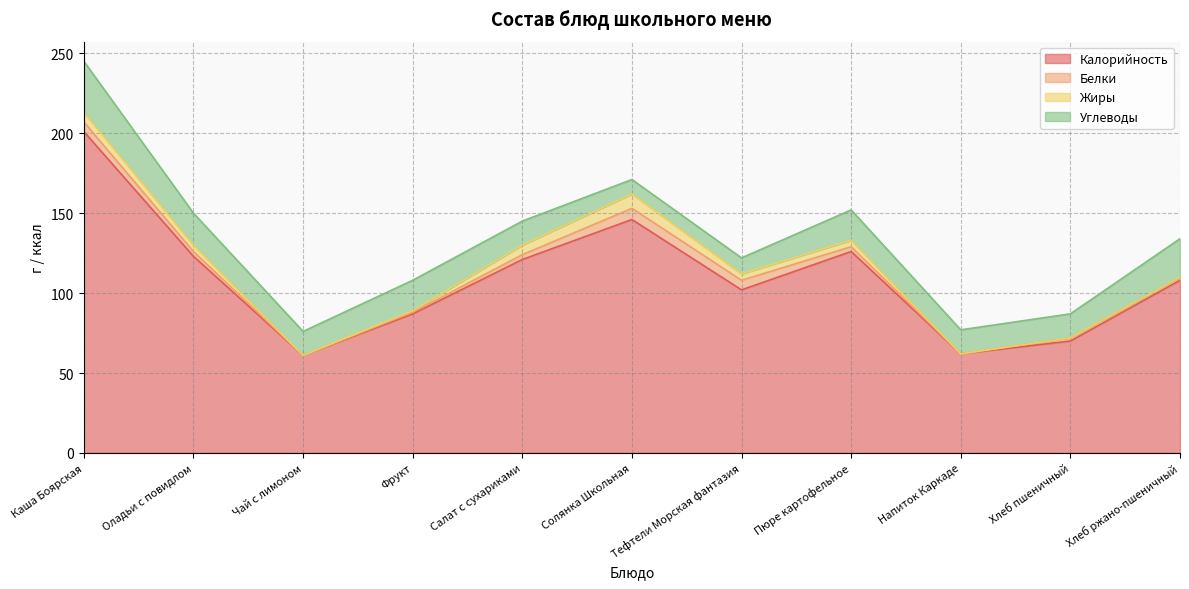

What are all the series names shown in the legend?

Калорийность, Белки, Жиры, Углеводы